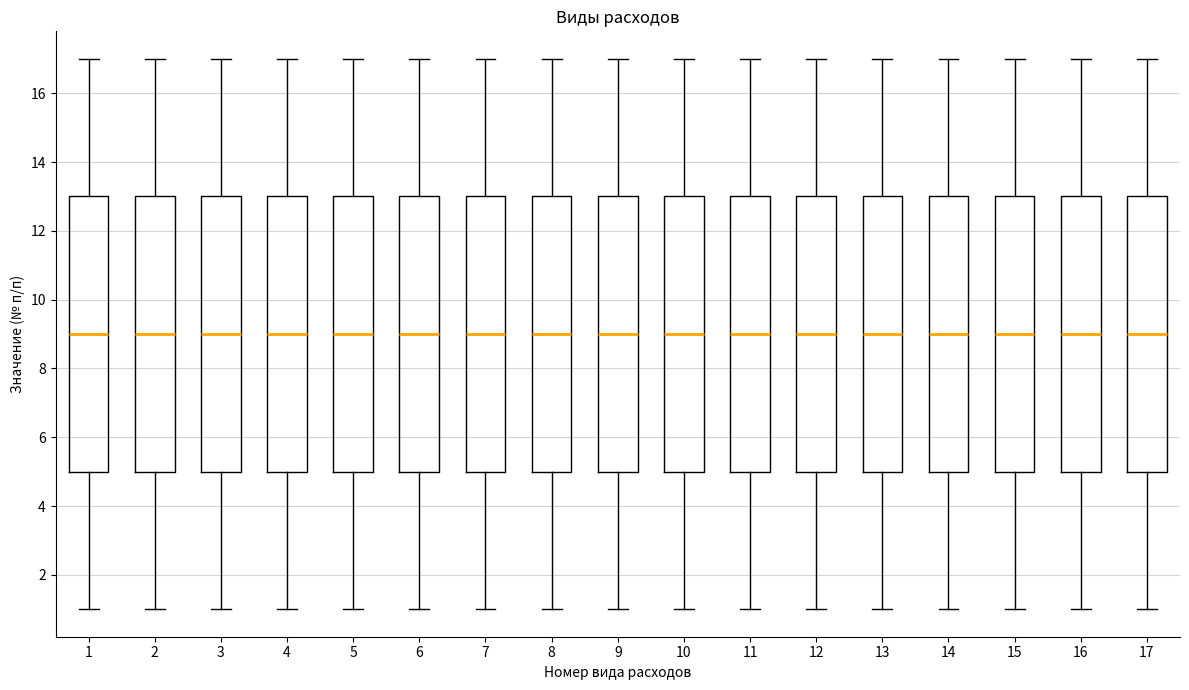

Reading left to right, transcribe this box plot: for each box, give where its median line is, the range the box spans, and where its two whiskers end, as read against the y-axis. The values are not printed on the chart, so give them approximately, as read against the axis.

1: median 9, box 5 to 13, whiskers 1 to 17
2: median 9, box 5 to 13, whiskers 1 to 17
3: median 9, box 5 to 13, whiskers 1 to 17
4: median 9, box 5 to 13, whiskers 1 to 17
5: median 9, box 5 to 13, whiskers 1 to 17
6: median 9, box 5 to 13, whiskers 1 to 17
7: median 9, box 5 to 13, whiskers 1 to 17
8: median 9, box 5 to 13, whiskers 1 to 17
9: median 9, box 5 to 13, whiskers 1 to 17
10: median 9, box 5 to 13, whiskers 1 to 17
11: median 9, box 5 to 13, whiskers 1 to 17
12: median 9, box 5 to 13, whiskers 1 to 17
13: median 9, box 5 to 13, whiskers 1 to 17
14: median 9, box 5 to 13, whiskers 1 to 17
15: median 9, box 5 to 13, whiskers 1 to 17
16: median 9, box 5 to 13, whiskers 1 to 17
17: median 9, box 5 to 13, whiskers 1 to 17